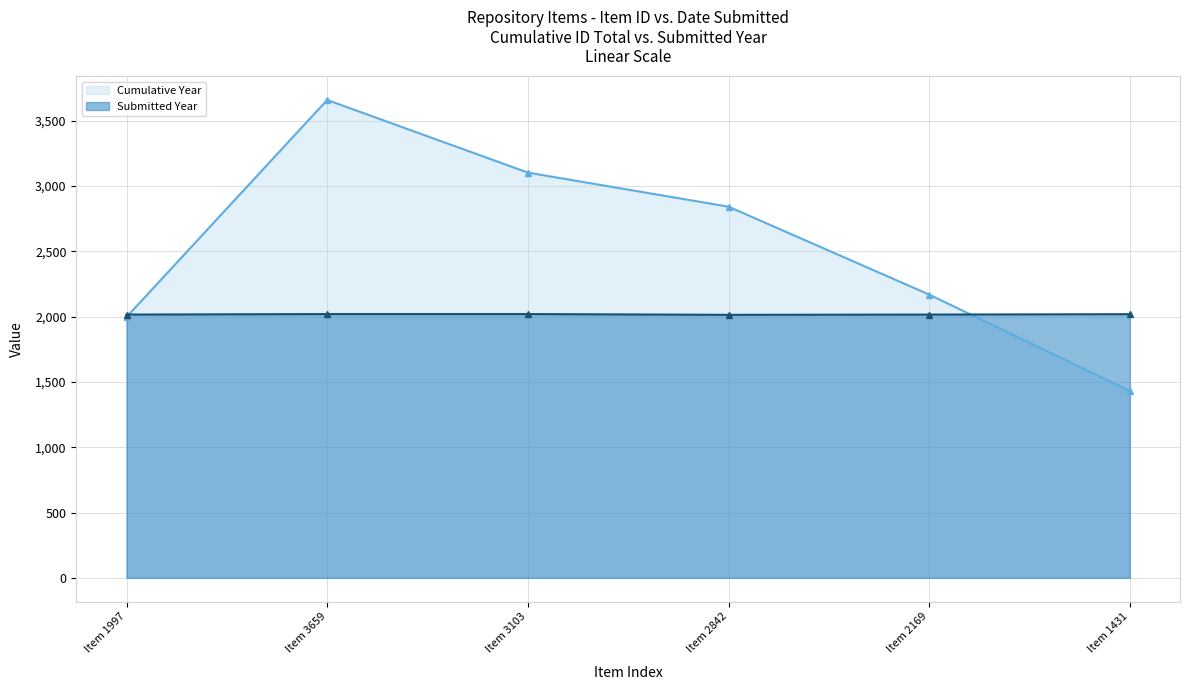

Where is the first local maximum for Cumulative Year?

Item 3659